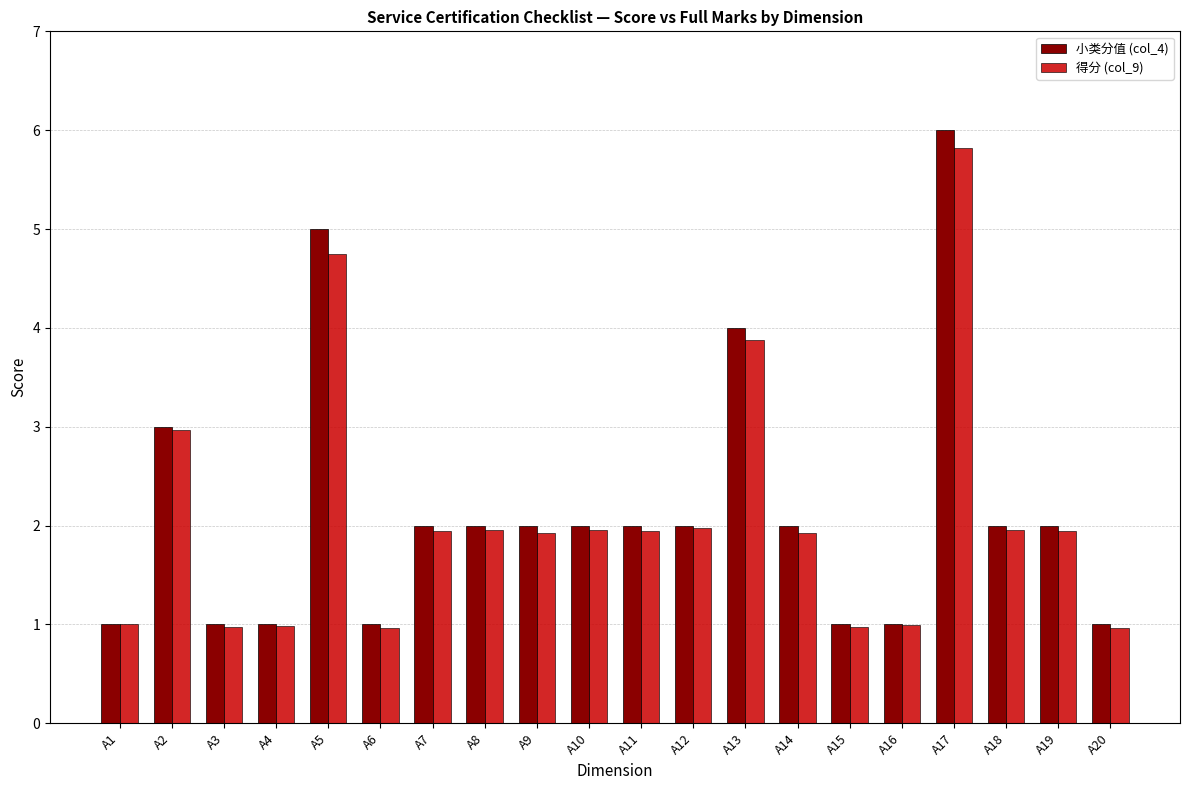

Where is 小类分值 (col_4) nearest to the value 3?

A2